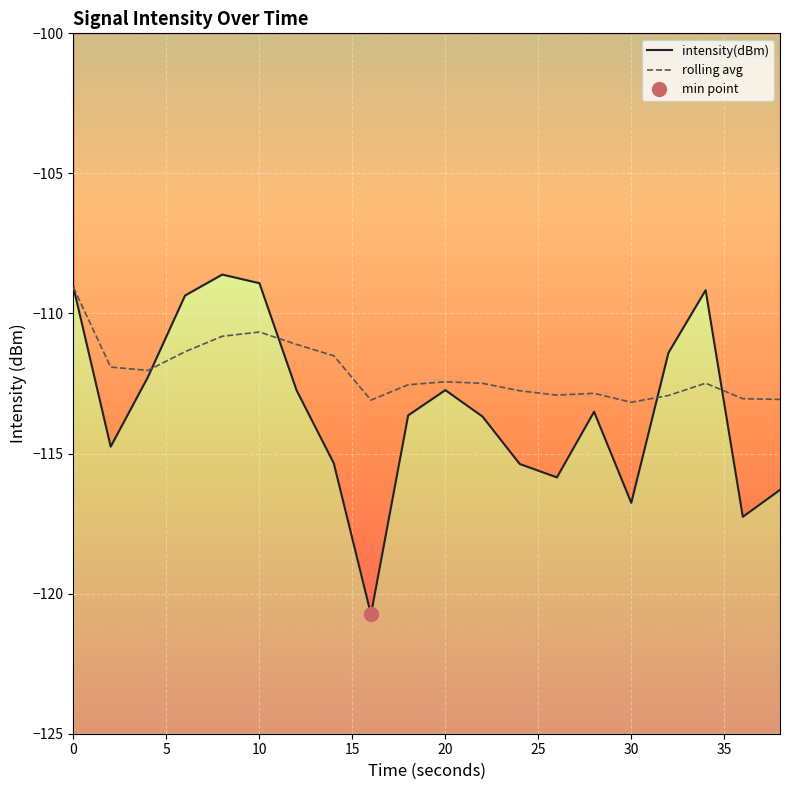

Reading left to right, what are all the values shown in this chart?

intensity(dBm): -109.1	-114.8	-112.3	-109.4	-108.6	-108.9	-112.7	-115.3	-120.7	-113.6	-112.7	-113.7	-115.4	-115.9	-113.5	-116.8	-111.4	-109.2	-117.3	-116.3
rolling avg: -109.1	-111.9	-112.0	-111.4	-110.8	-110.7	-111.1	-111.5	-113.1	-112.5	-112.4	-112.5	-112.8	-112.9	-112.8	-113.2	-112.9	-112.5	-113.0	-113.1